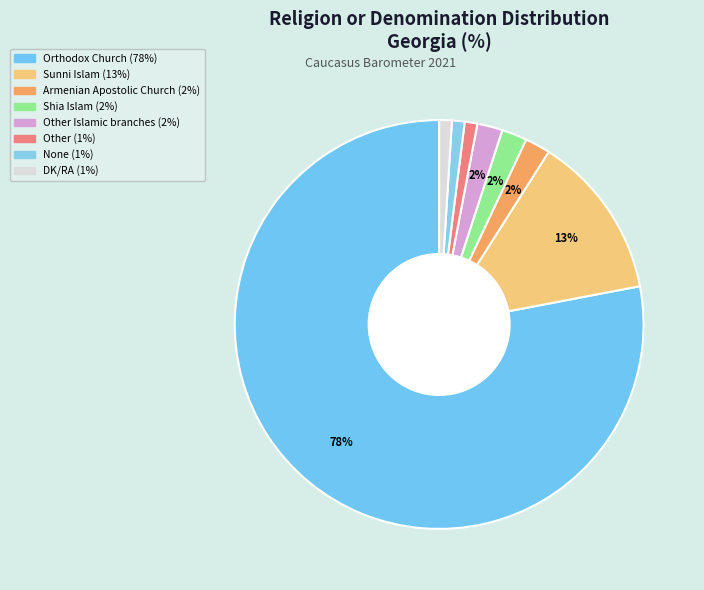

How many segments does this pie chart have?

8